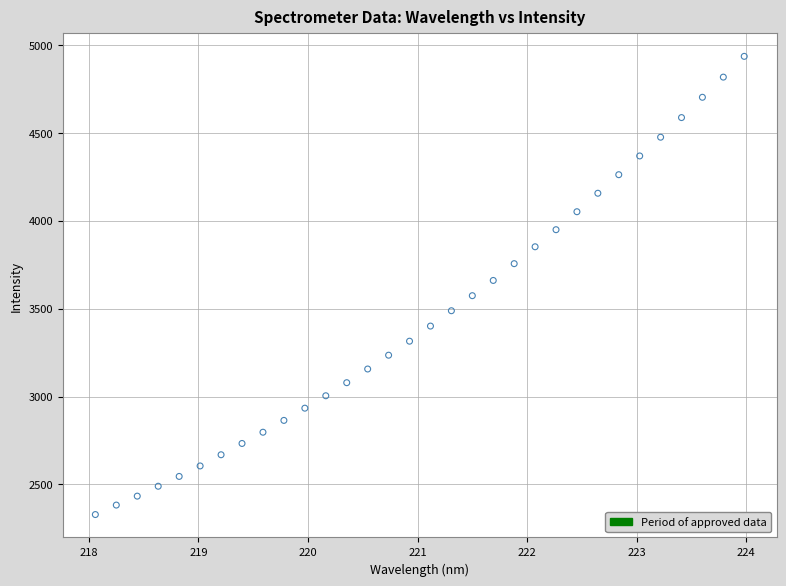

What is the range of X values (max minus min)?

5.9